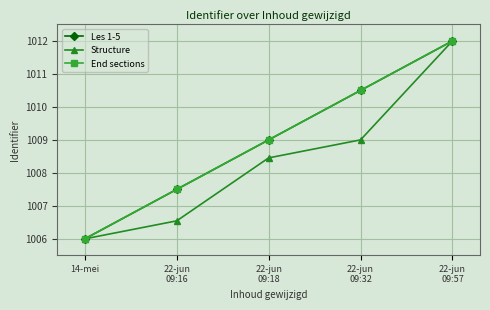

Does the chart have visible grid lines?

Yes